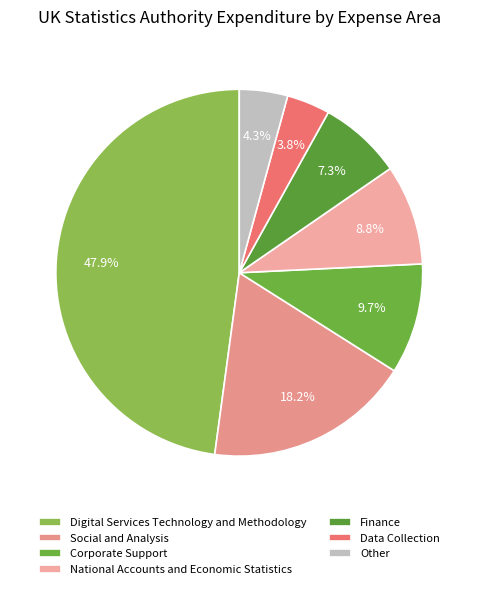

What portion of the pie excludes Social and Analysis?

81.8%